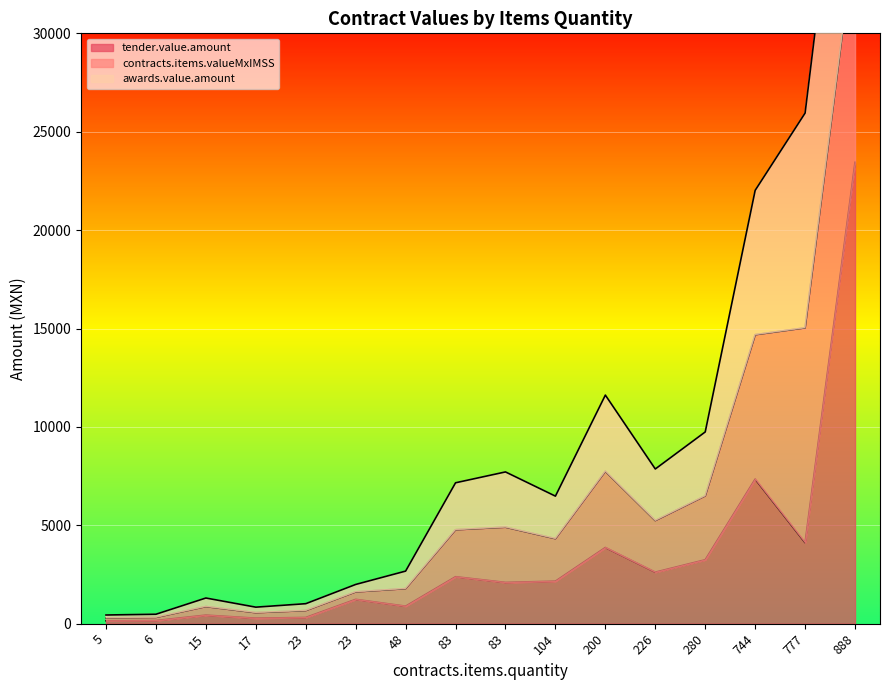

What is the minimum value for contracts.items.valueMxIMSS?

147.1